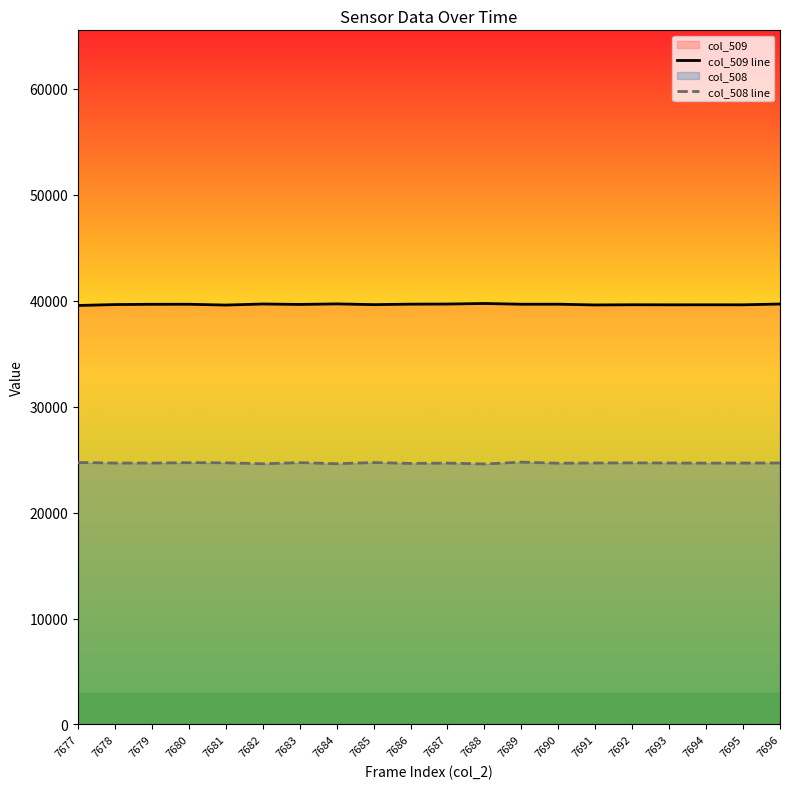

What is the smallest value displayed?

24599